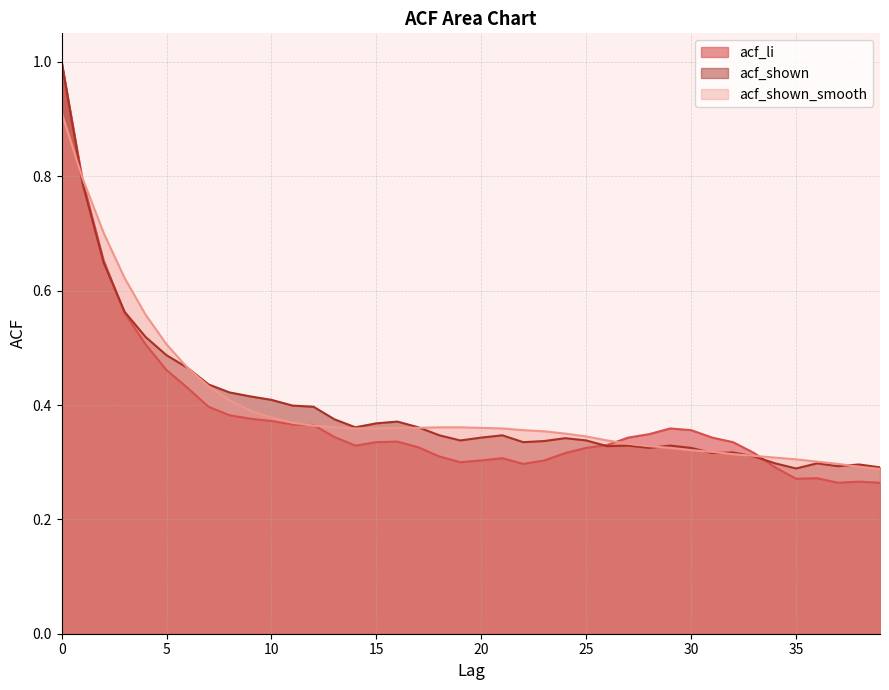

True or false: acf_li and acf_shown cross at least once.

True